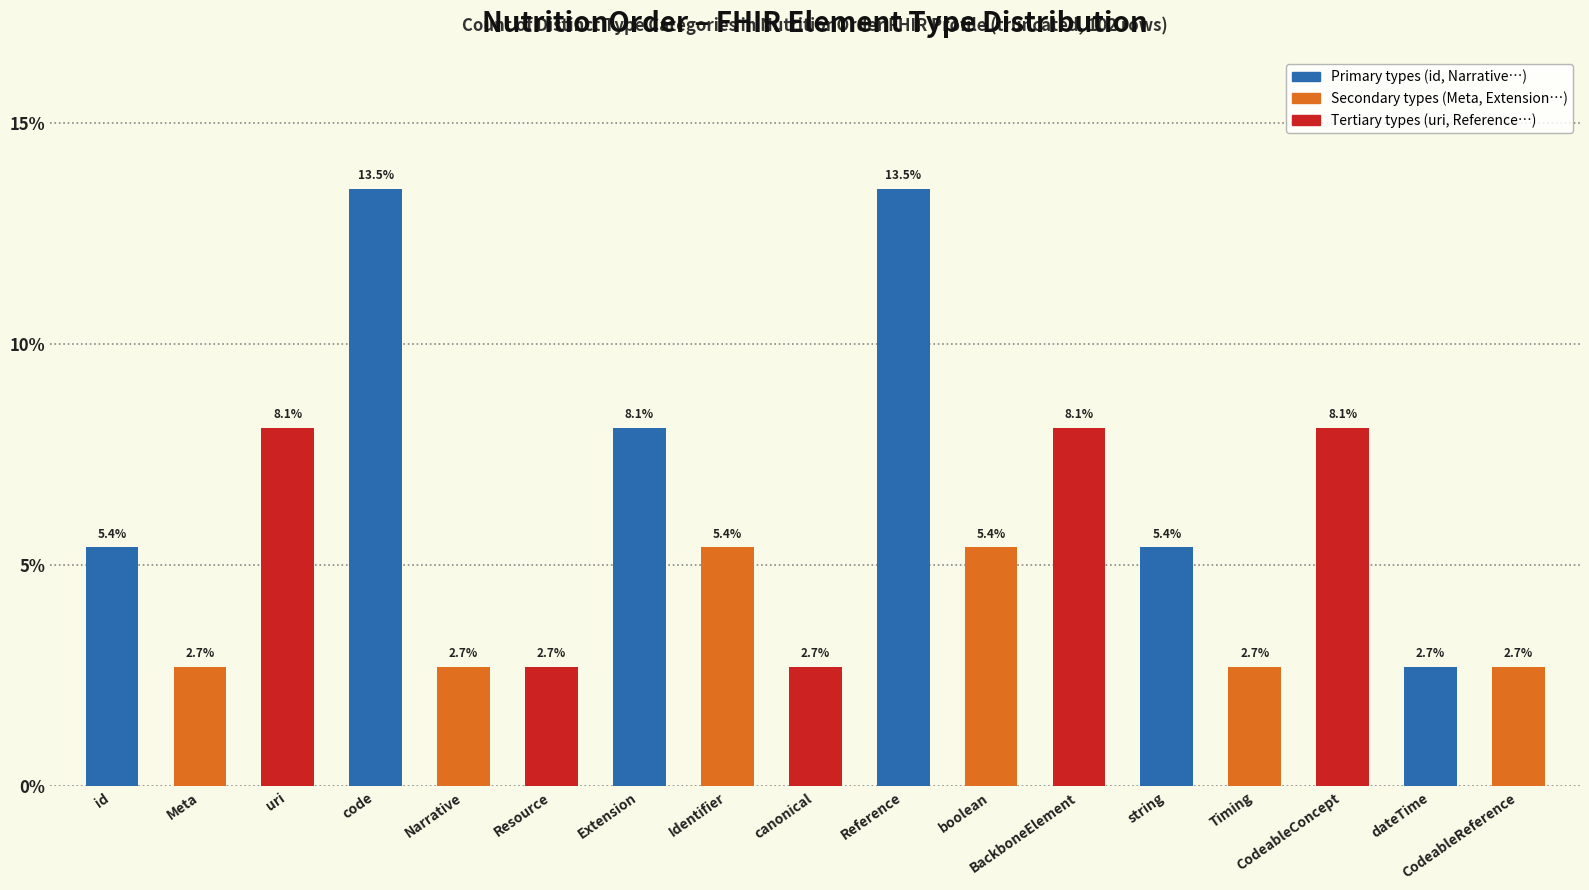

How many data points does each series have?

17